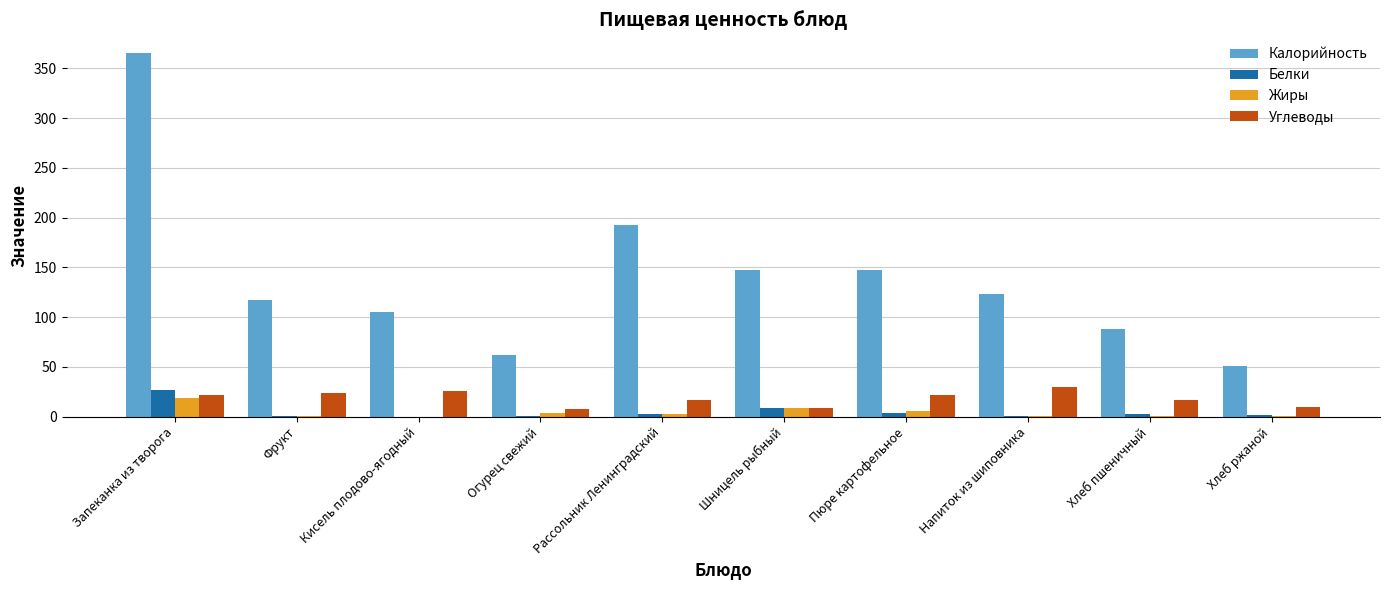

Which label corresponds to the largest value in the chart?

Запеканка из творога